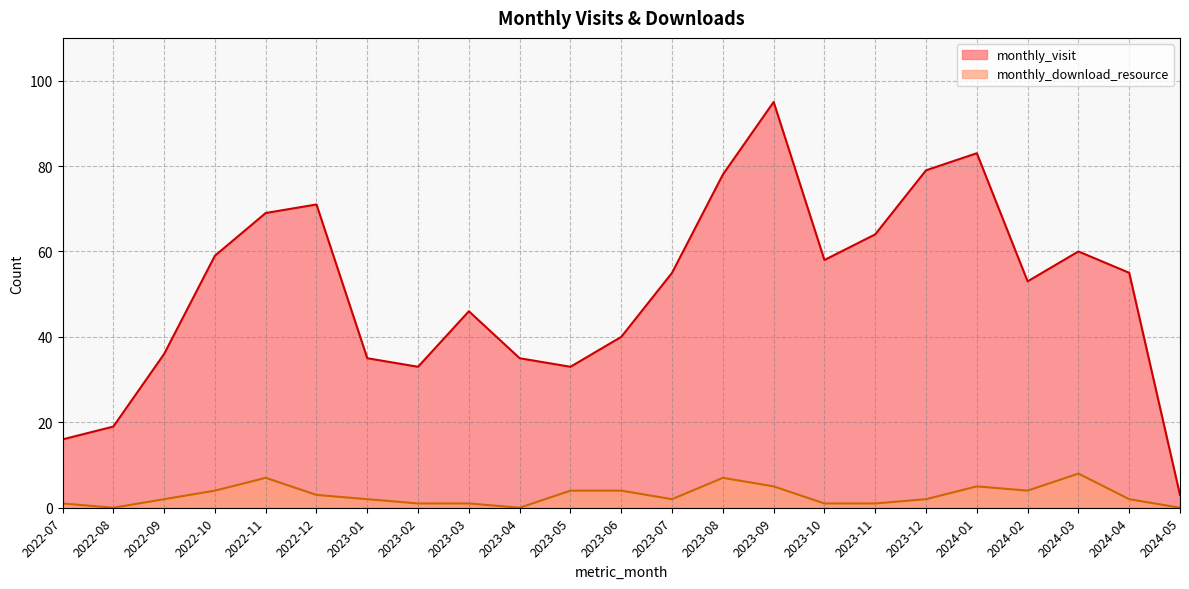

Where is the first local maximum for monthly_visit?

2022-12